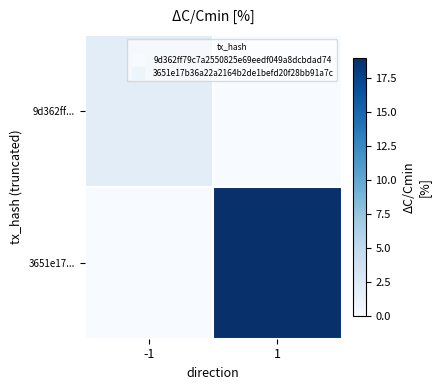

List the series in order of their peak value, highest first.

3651e17..., 9d362ff...